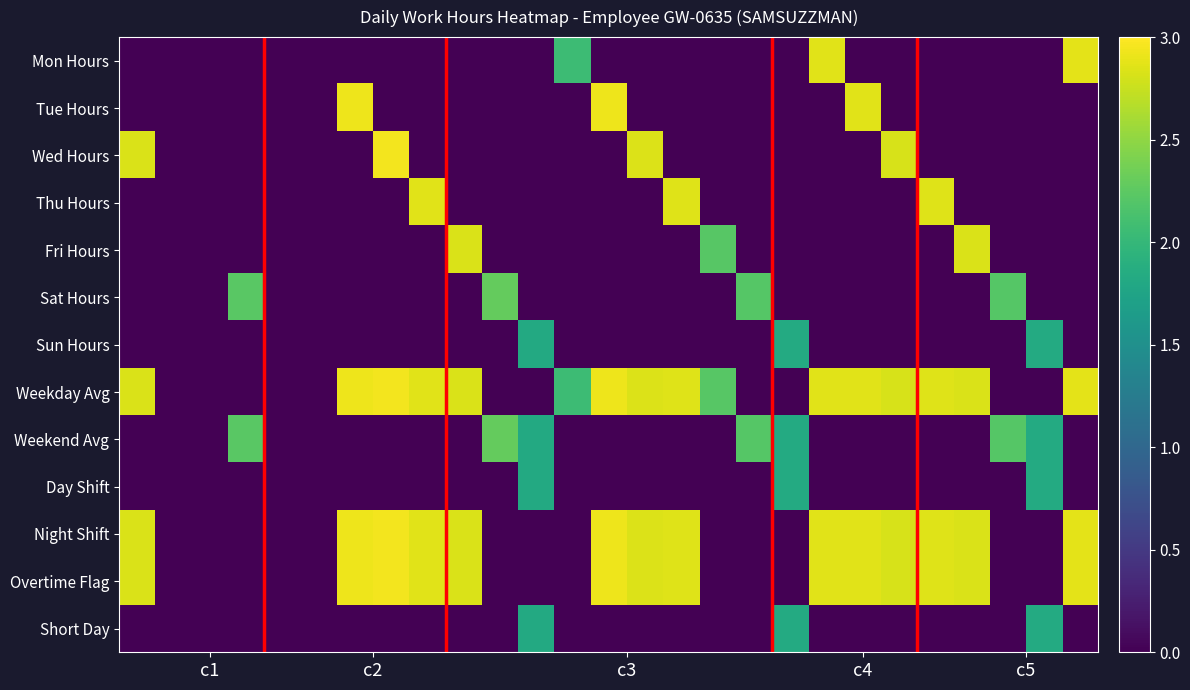

At which category is the sum across all series the highest?

7